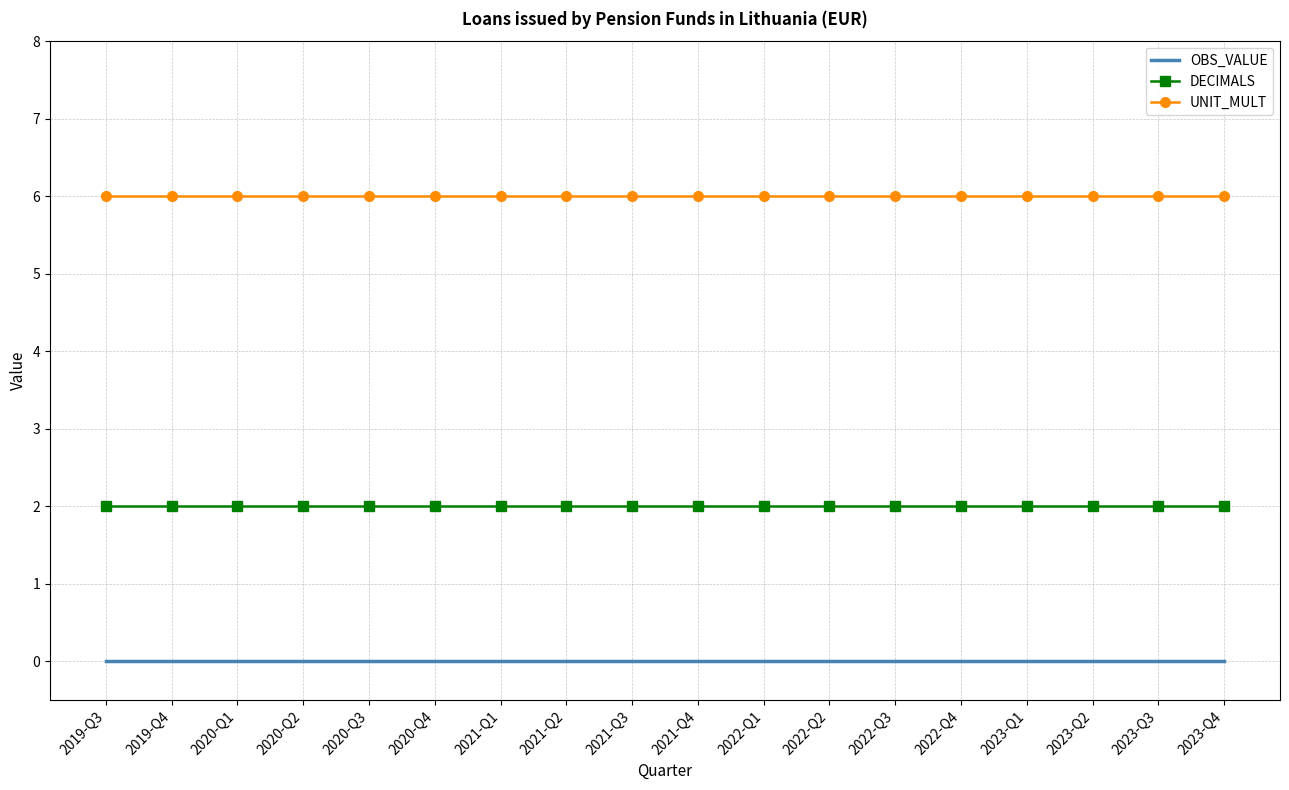

Is it true that DECIMALS equals 3 at 2022-Q3?

False